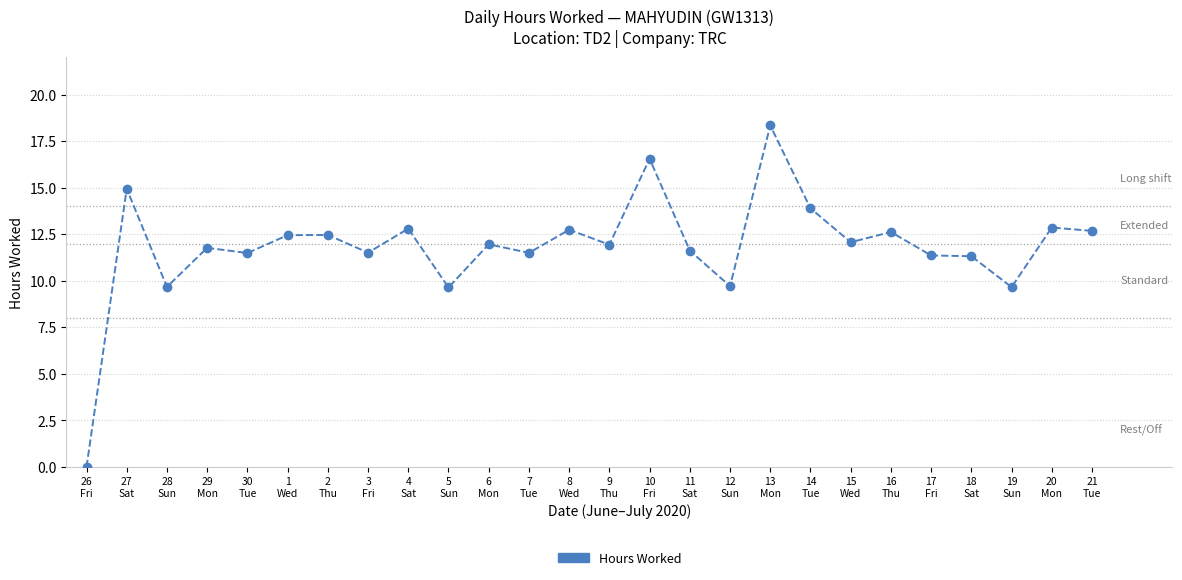

Does the chart have visible grid lines?

Yes